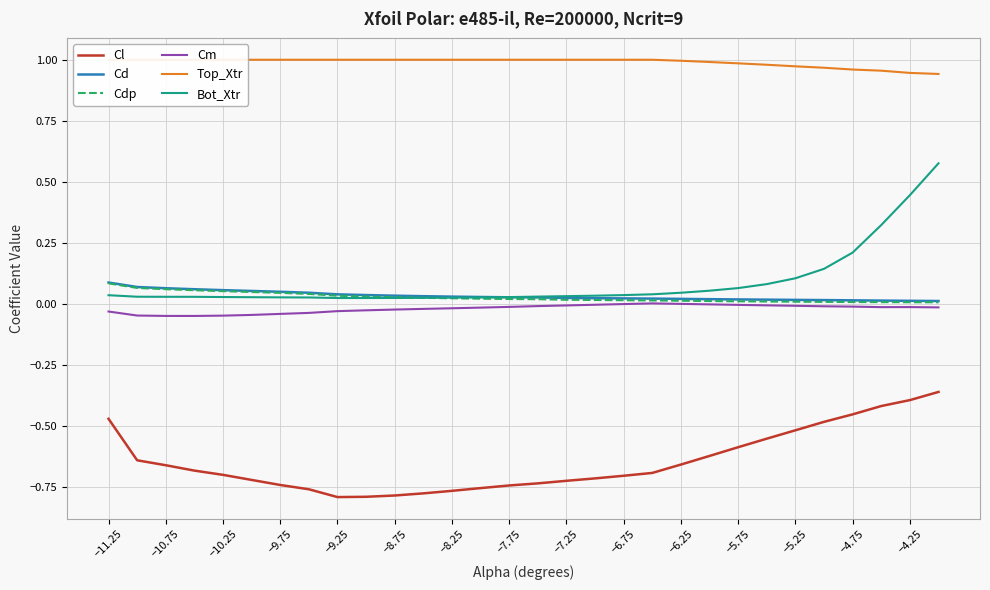

True or false: Cl and Bot_Xtr intersect in this chart.

False